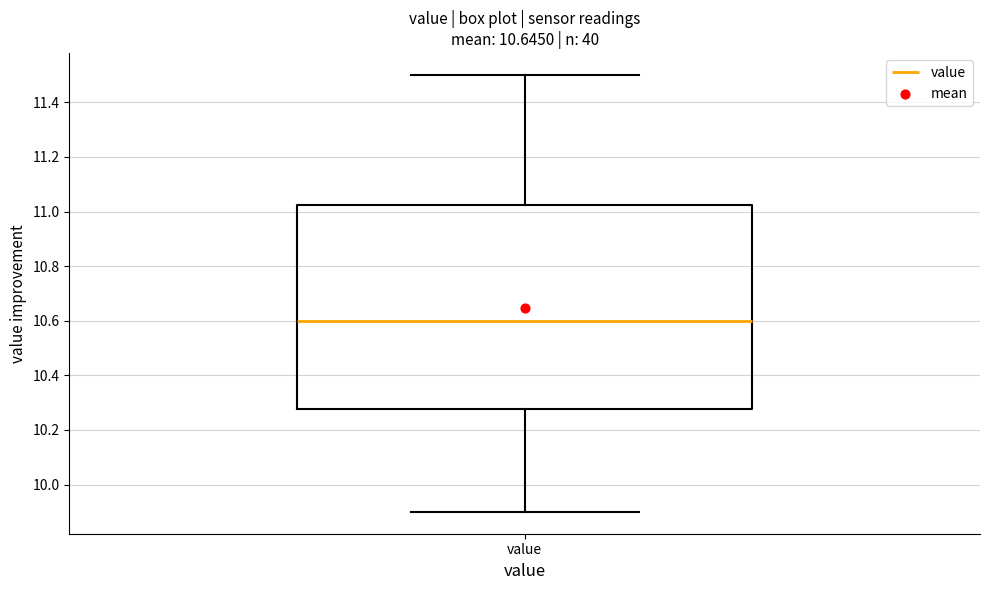

Transcribe this box plot: give where the median line is, the range the box spans, and where the two whiskers end, as read against the y-axis. The values are not printed on the chart, so give them approximately, as read against the axis.

median 10.60, box 10.28 to 11.02, whiskers 9.90 to 11.50